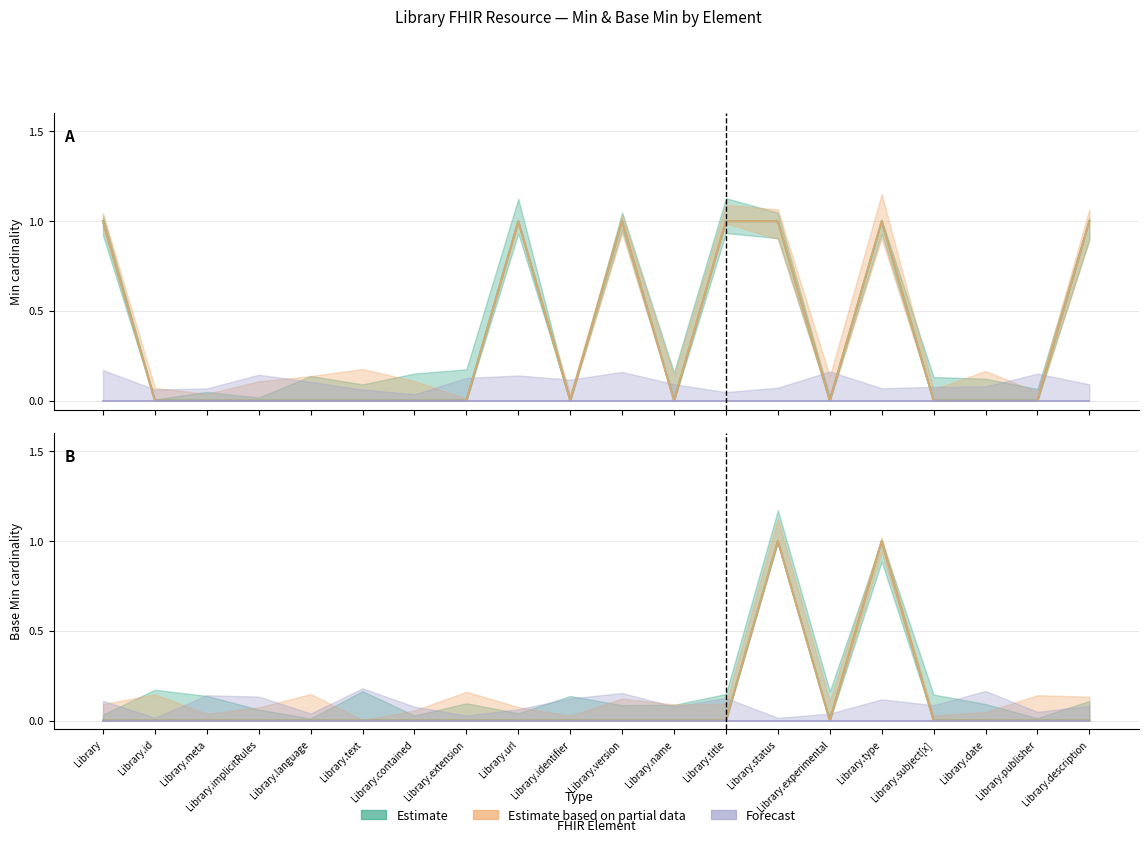

At which category does the chart reach its minimum across all series?

Library.id